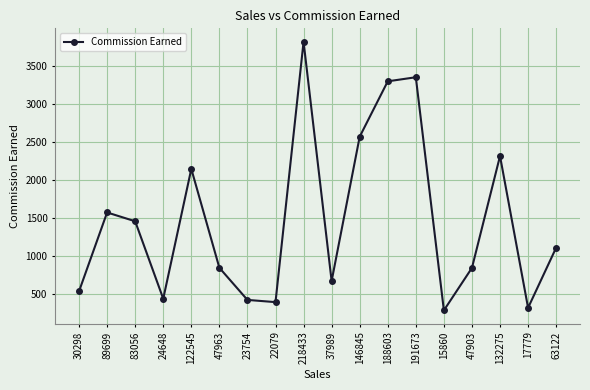

What is the minimum value shown in the chart?

277.6